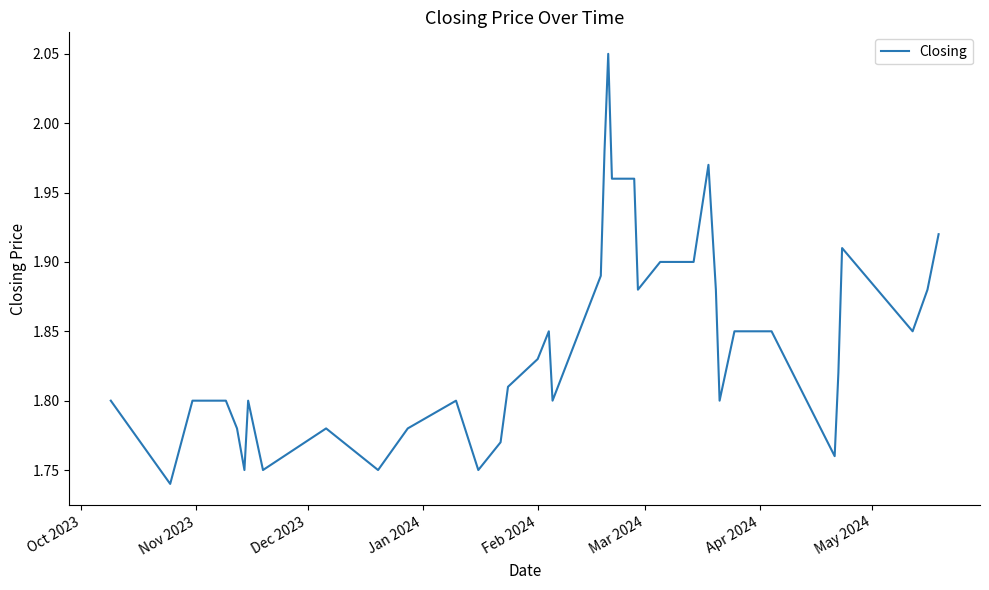

True or false: the data has more than 0 interior local peaks.

True